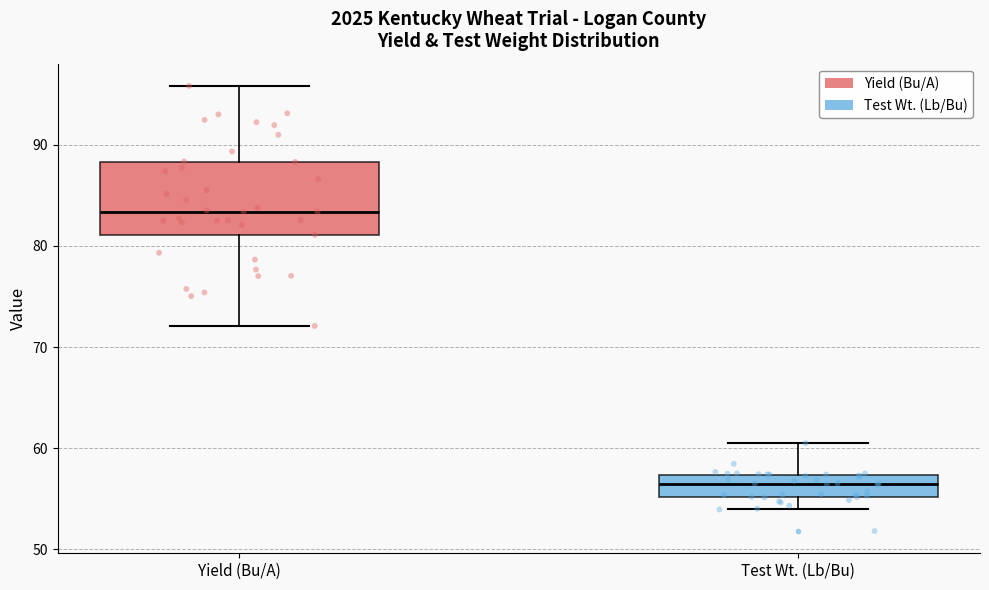

Which box's median line is the lowest?

Test Wt. (Lb/Bu)